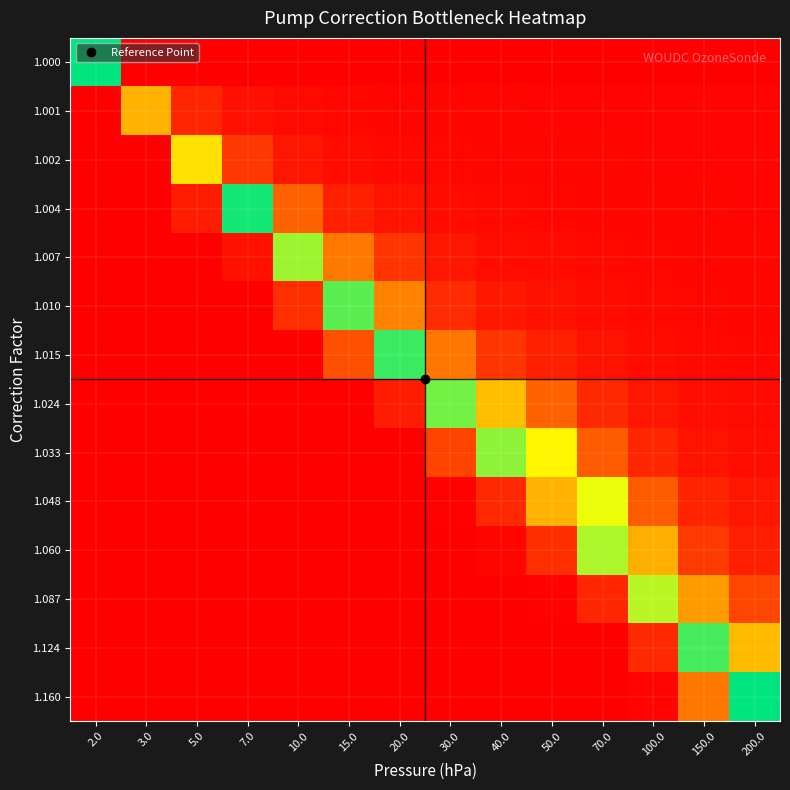

Reading left to right, what are all the values shown in this chart?

1.160: 2.0=-1.0	3.0=1.0	5.0=1.0	7.0=1.0	10.0=1.0	15.0=1.0	20.0=1.0	30.0=1.0	40.0=1.0	50.0=1.0	70.0=1.0	100.0=1.0	150.0=0.7	200.0=-0.0
1.124: 2.0=-1.0	3.0=1.0	5.0=1.0	7.0=1.0	10.0=1.0	15.0=1.0	20.0=1.0	30.0=1.0	40.0=1.0	50.0=1.0	70.0=1.0	100.0=0.9	150.0=0.1	200.0=-0.5
1.087: 2.0=-1.0	3.0=1.0	5.0=1.0	7.0=1.0	10.0=1.0	15.0=1.0	20.0=1.0	30.0=1.0	40.0=1.0	50.0=1.0	70.0=0.9	100.0=0.2	150.0=-0.6	200.0=-0.8
1.060: 2.0=-1.0	3.0=1.0	5.0=1.0	7.0=1.0	10.0=1.0	15.0=1.0	20.0=1.0	30.0=1.0	40.0=1.0	50.0=0.9	70.0=0.2	100.0=-0.5	150.0=-0.8	200.0=-0.9
1.048: 2.0=-1.0	3.0=1.0	5.0=1.0	7.0=1.0	10.0=1.0	15.0=1.0	20.0=1.0	30.0=1.0	40.0=0.9	50.0=0.5	70.0=-0.3	100.0=-0.8	150.0=-0.9	200.0=-0.9
1.033: 2.0=-1.0	3.0=1.0	5.0=1.0	7.0=1.0	10.0=1.0	15.0=1.0	20.0=1.0	30.0=0.8	40.0=0.2	50.0=-0.4	70.0=-0.8	100.0=-0.9	150.0=-0.9	200.0=-1.0
1.024: 2.0=-1.0	3.0=1.0	5.0=1.0	7.0=1.0	10.0=1.0	15.0=1.0	20.0=0.9	30.0=0.2	40.0=-0.5	50.0=-0.7	70.0=-0.9	100.0=-0.9	150.0=-1.0	200.0=-1.0
1.015: 2.0=-1.0	3.0=1.0	5.0=1.0	7.0=1.0	10.0=1.0	15.0=0.8	20.0=0.1	30.0=-0.7	40.0=-0.9	50.0=-0.9	70.0=-0.9	100.0=-1.0	150.0=-1.0	200.0=-1.0
1.010: 2.0=-1.0	3.0=1.0	5.0=1.0	7.0=1.0	10.0=0.9	15.0=-0.1	20.0=-0.7	30.0=-0.9	40.0=-0.9	50.0=-1.0	70.0=-1.0	100.0=-1.0	150.0=-1.0	200.0=-1.0
1.007: 2.0=-1.0	3.0=1.0	5.0=1.0	7.0=0.9	10.0=0.2	15.0=-0.7	20.0=-0.9	30.0=-0.9	40.0=-1.0	50.0=-1.0	70.0=-1.0	100.0=-1.0	150.0=-1.0	200.0=-1.0
1.004: 2.0=-1.0	3.0=1.0	5.0=0.9	7.0=-0.0	10.0=-0.7	15.0=-0.9	20.0=-0.9	30.0=-1.0	40.0=-1.0	50.0=-1.0	70.0=-1.0	100.0=-1.0	150.0=-1.0	200.0=-1.0
1.002: 2.0=-1.0	3.0=1.0	5.0=-0.4	7.0=-0.9	10.0=-0.9	15.0=-1.0	20.0=-1.0	30.0=-1.0	40.0=-1.0	50.0=-1.0	70.0=-1.0	100.0=-1.0	150.0=-1.0	200.0=-1.0
1.001: 2.0=-1.0	3.0=0.5	5.0=-0.9	7.0=-1.0	10.0=-1.0	15.0=-1.0	20.0=-1.0	30.0=-1.0	40.0=-1.0	50.0=-1.0	70.0=-1.0	100.0=-1.0	150.0=-1.0	200.0=-1.0
1.000: 2.0=0.0	3.0=1.0	5.0=1.0	7.0=1.0	10.0=1.0	15.0=1.0	20.0=1.0	30.0=1.0	40.0=1.0	50.0=1.0	70.0=1.0	100.0=1.0	150.0=1.0	200.0=1.0